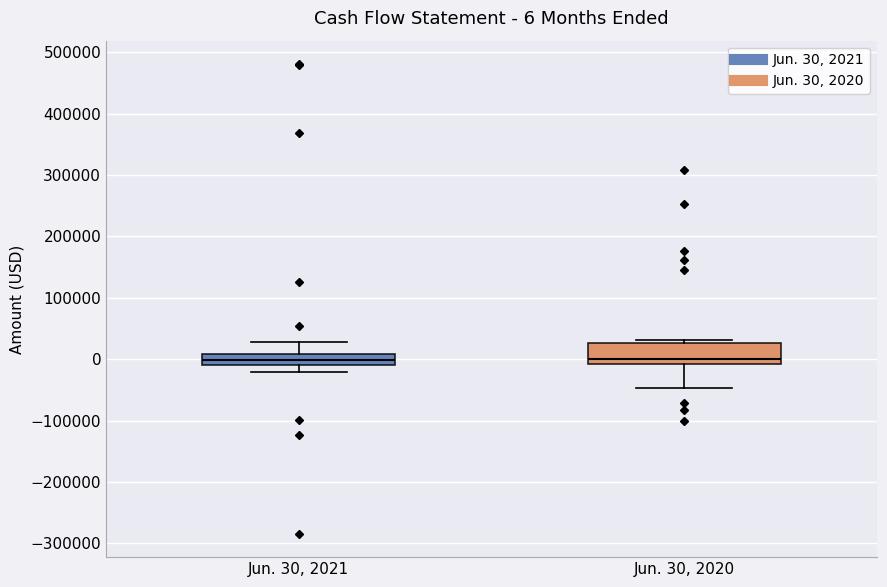

Comparing the boxes themselves (not the whiskers), which one is the tallest?

Jun. 30, 2020